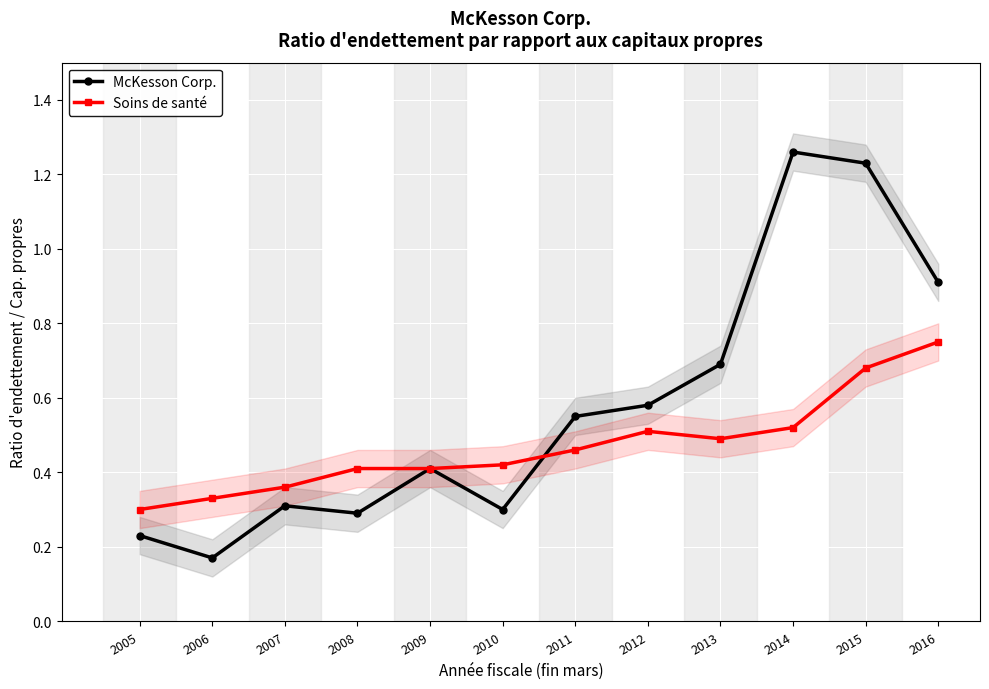

What is the approximate value of Soins de santé at 2013?

0.5